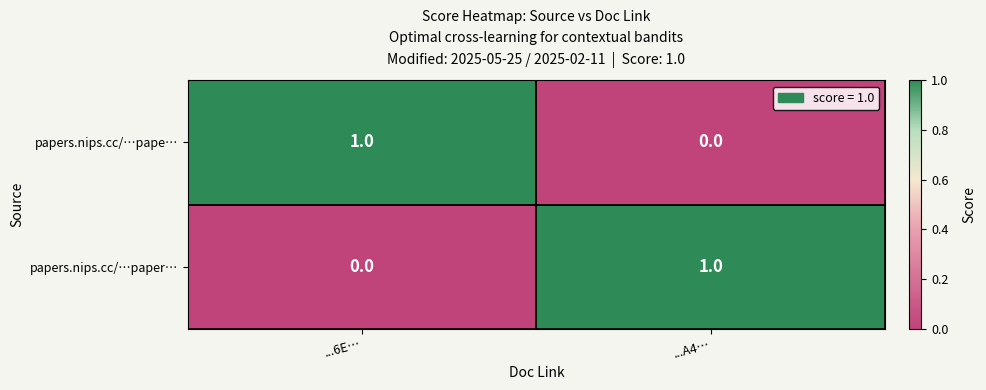

At which label does papers.nips.cc/…pape… reach its peak?

...6E…